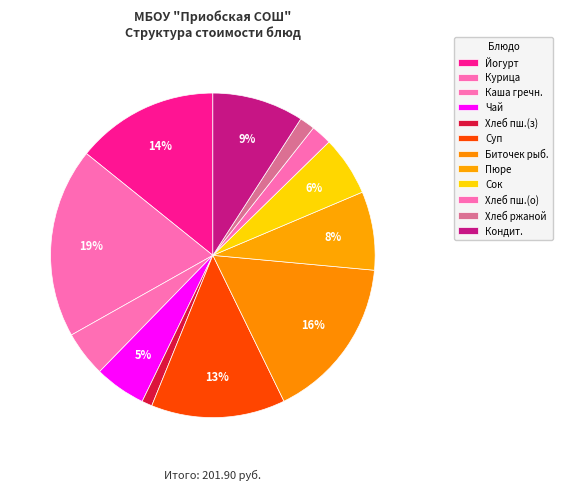

To the nearest percent, what is the average slice percentage?

8%